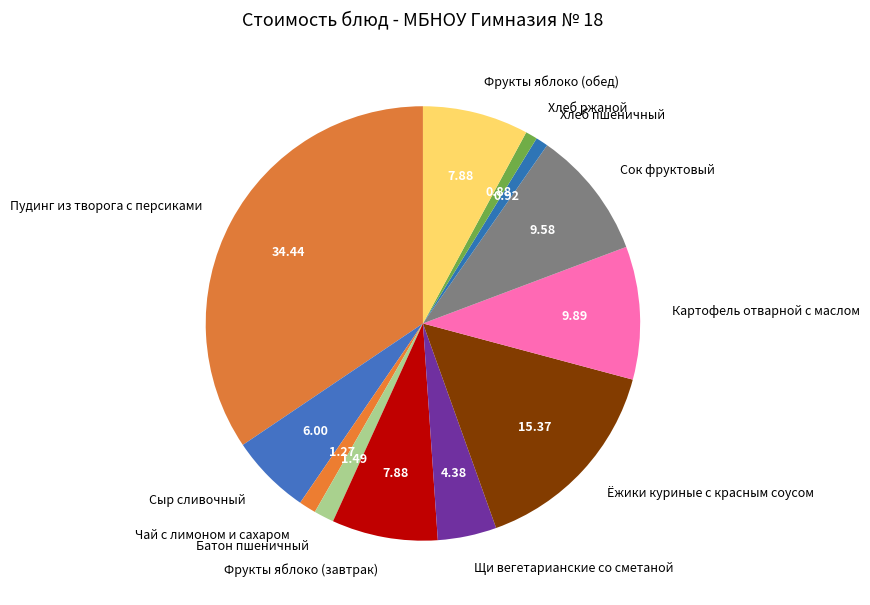

The Сыр сливочный slice represents 6% of the pie. True or false?

True